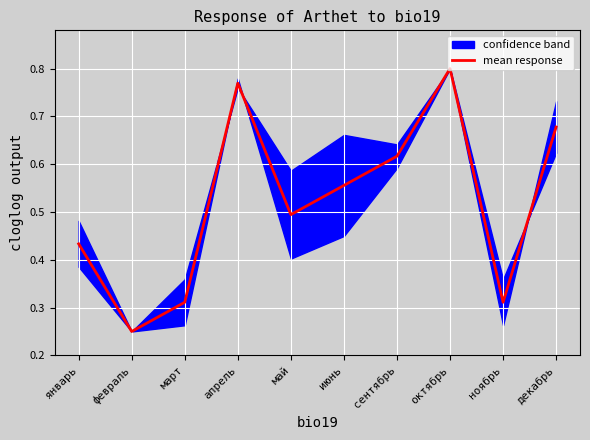

What is the difference between the values at март and январь?

0.1